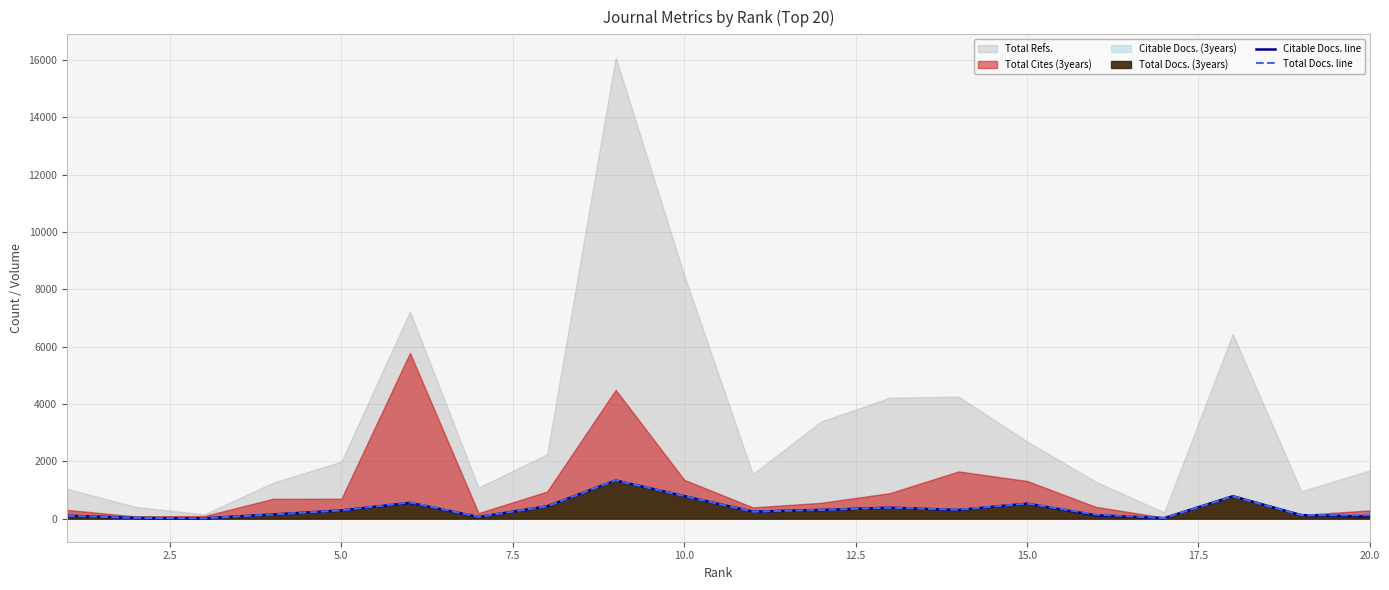

Is the value of Total Docs. line at 16 greater than the value of Citable Docs. line at 10?

No